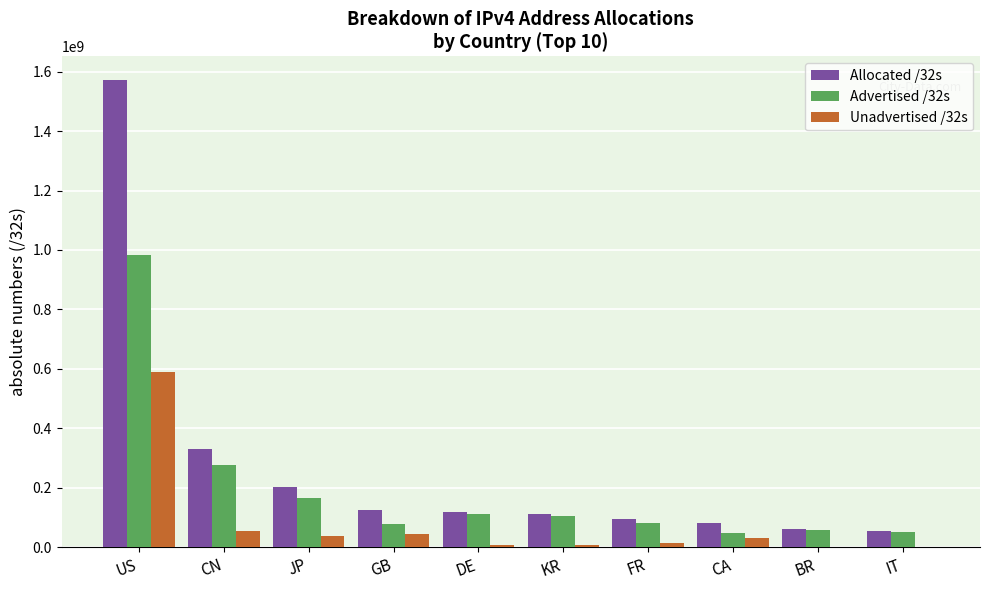

Which series has the largest total across all categories?

Allocated /32s